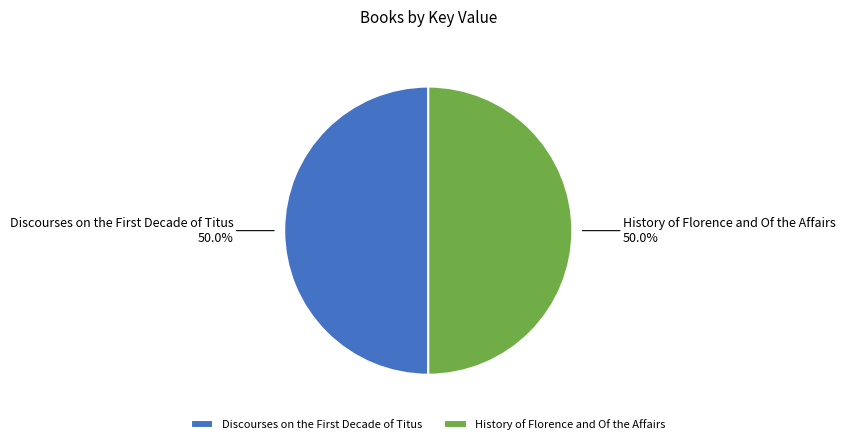

How many segments does this pie chart have?

2